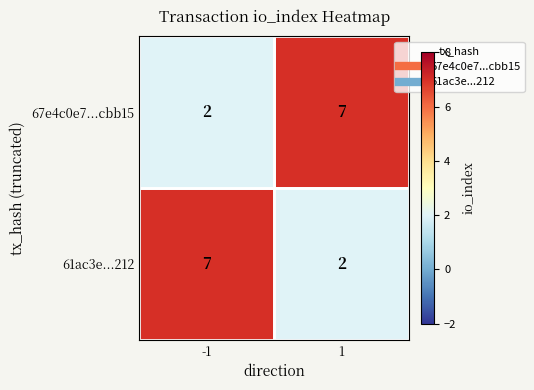

What is the minimum value shown in the chart?

2